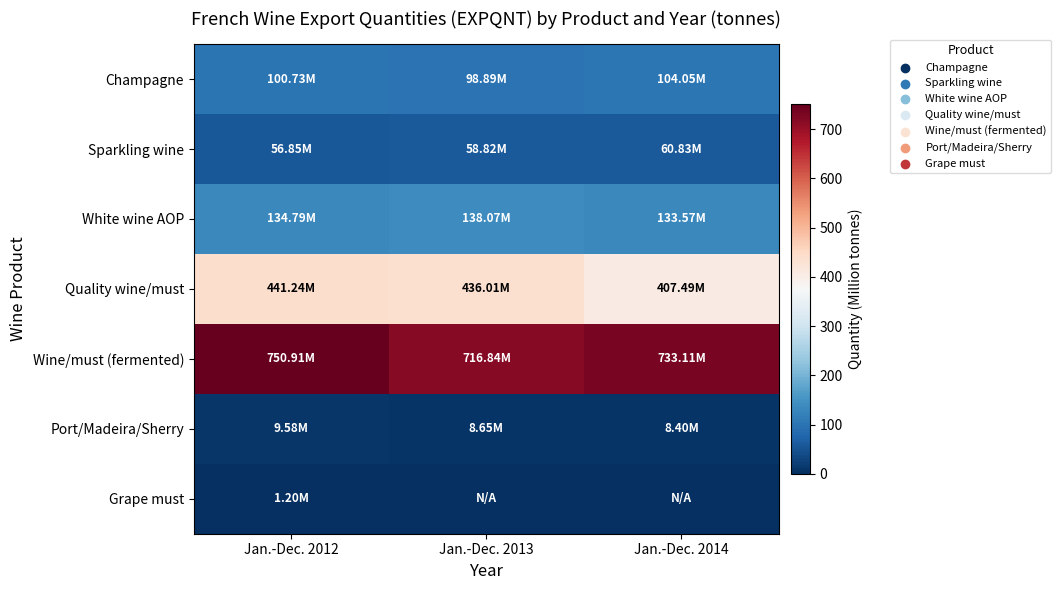

What is the total value across all series at Jan.-Dec. 2012?

1495.3